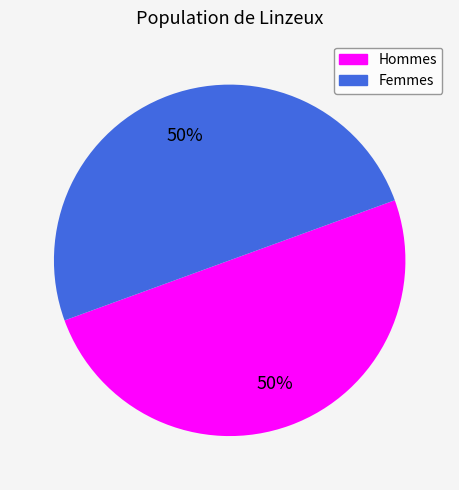

To the nearest percent, what is the average slice percentage?

50%